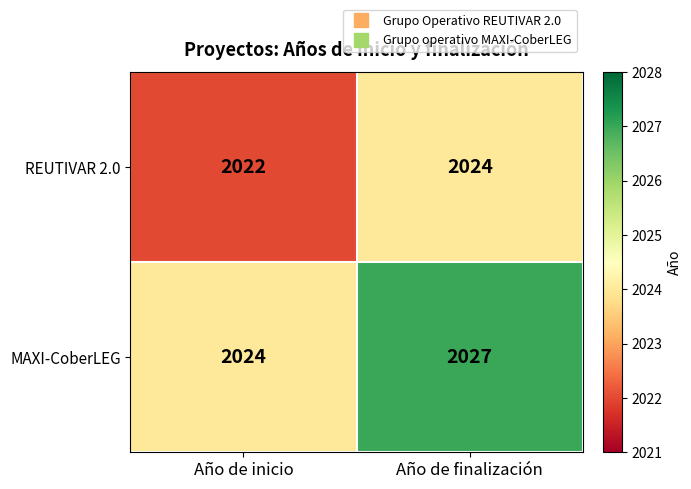

What is the difference between the highest and lowest values at Año de inicio?

2